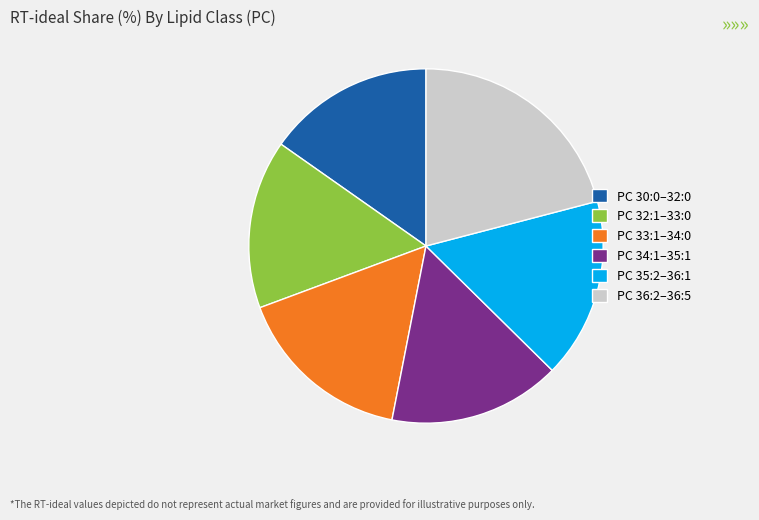

True or false: PC 32:1–33:0 accounts for 15% of the total.

True